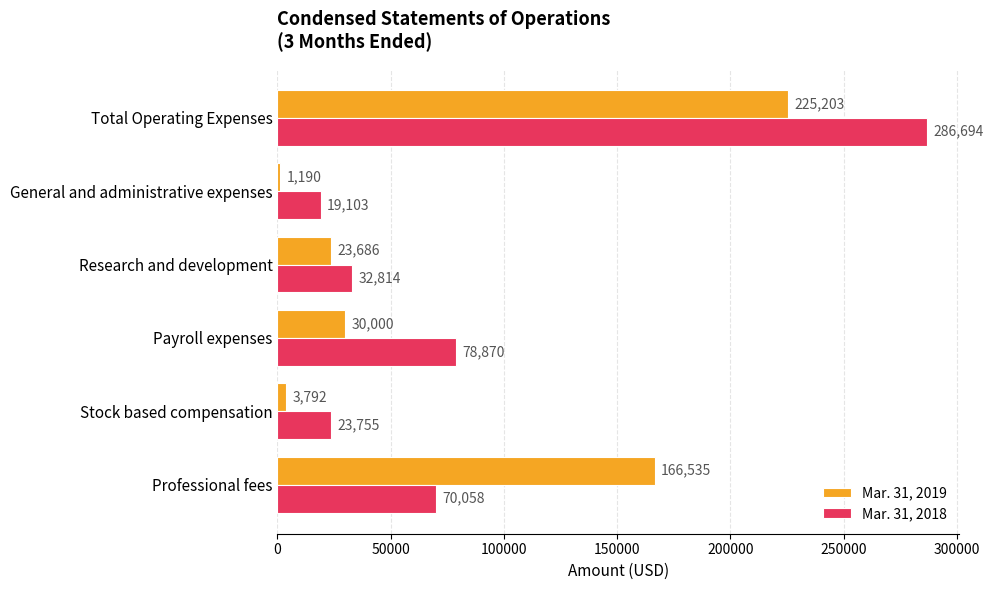

What is the spread (max minus min) of values at General and administrative expenses?

17913